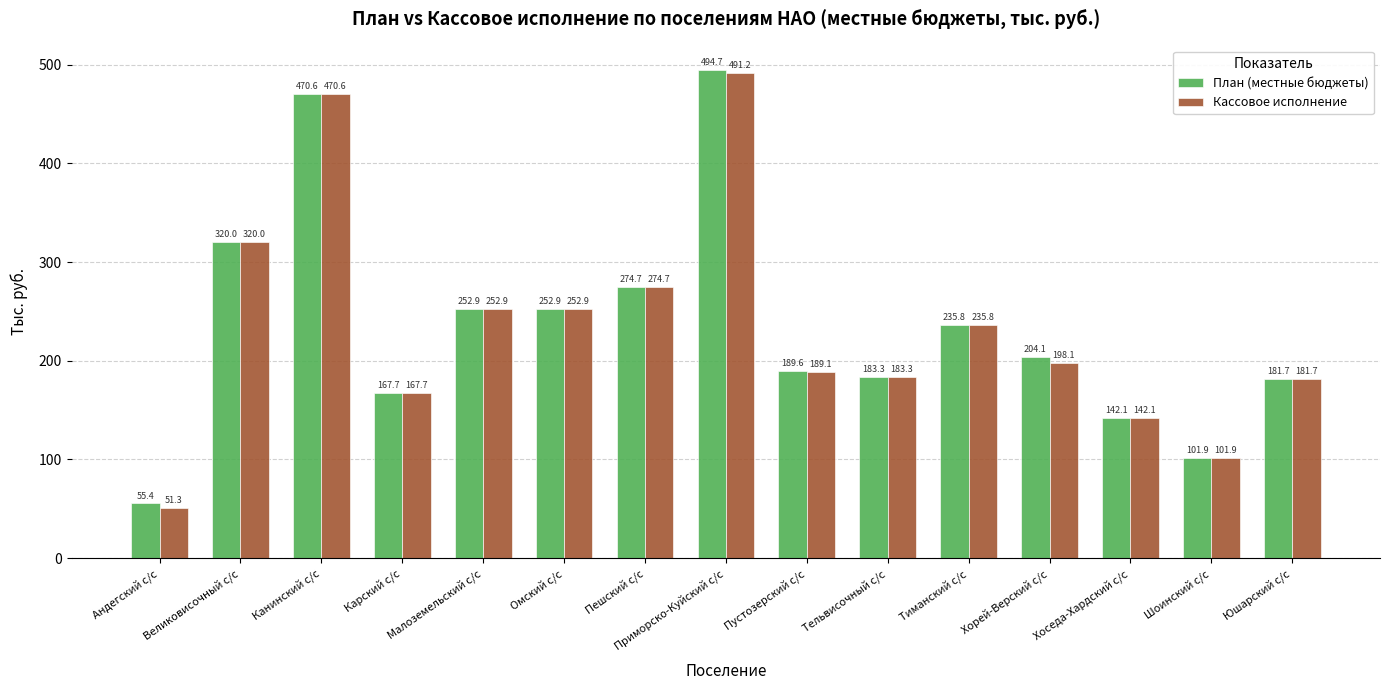

Between Андегский с/с and Хоседа-Хардский с/с, which series saw the biggest shift?

Кассовое исполнение